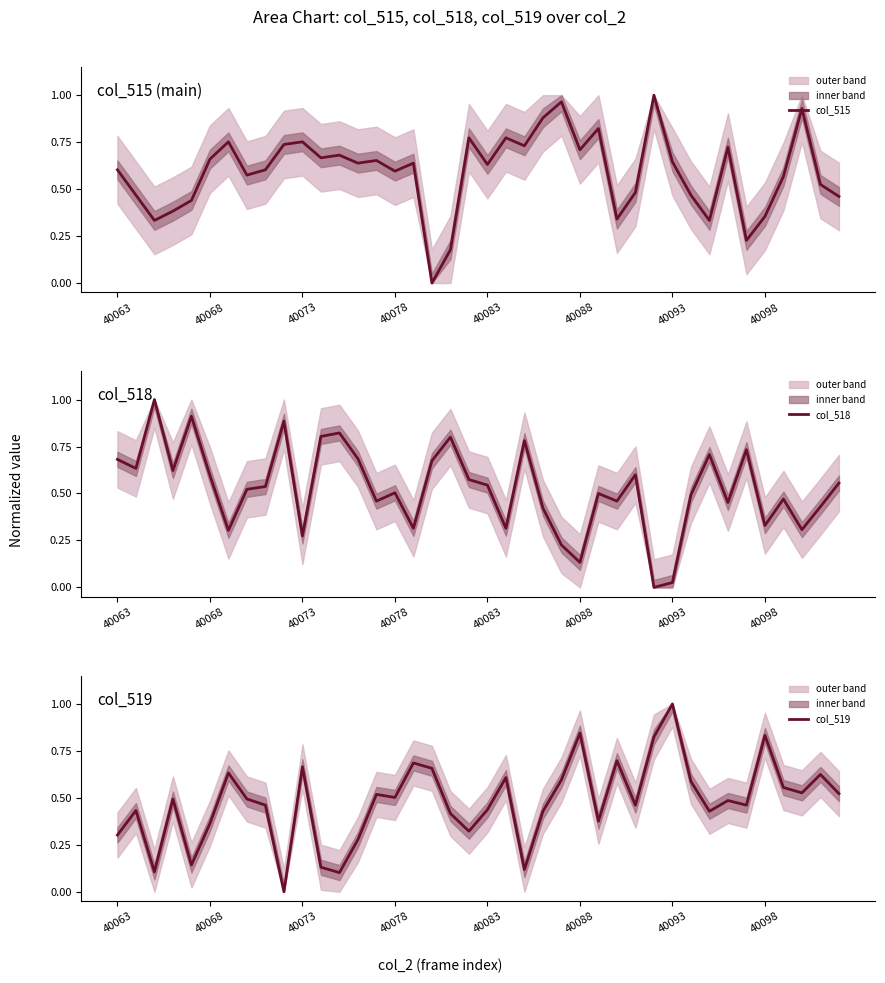

What is the maximum value for col_515?

1.0